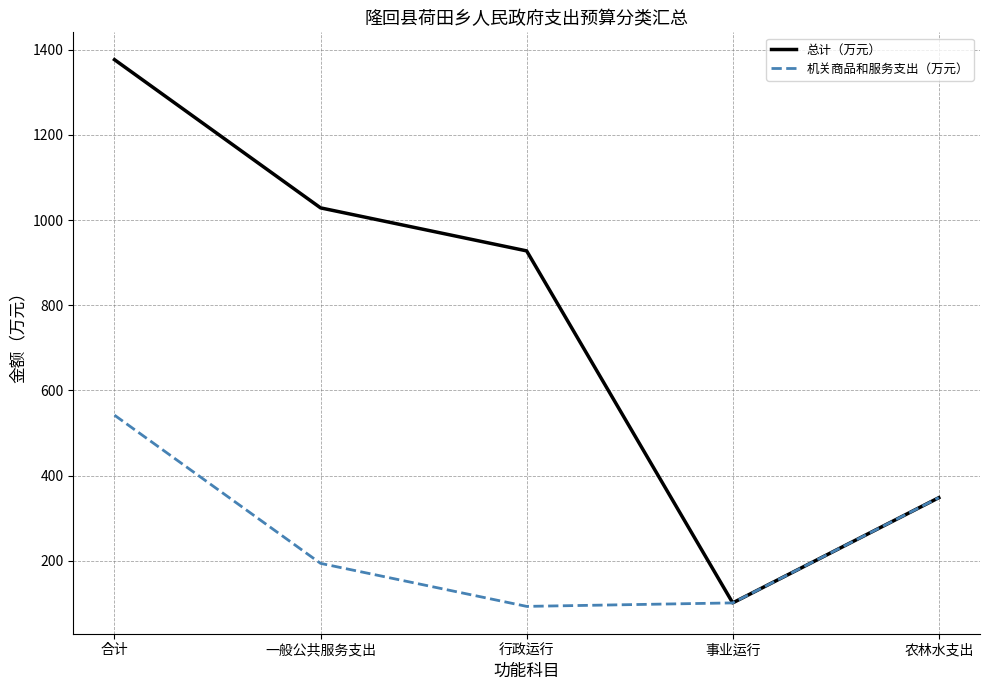

Reading left to right, list all the values displayed in this chart.

总计（万元）: 1376.5	1028.5	927.5	101.0	348.0
机关商品和服务支出（万元）: 541.8	193.8	92.8	101.0	348.0